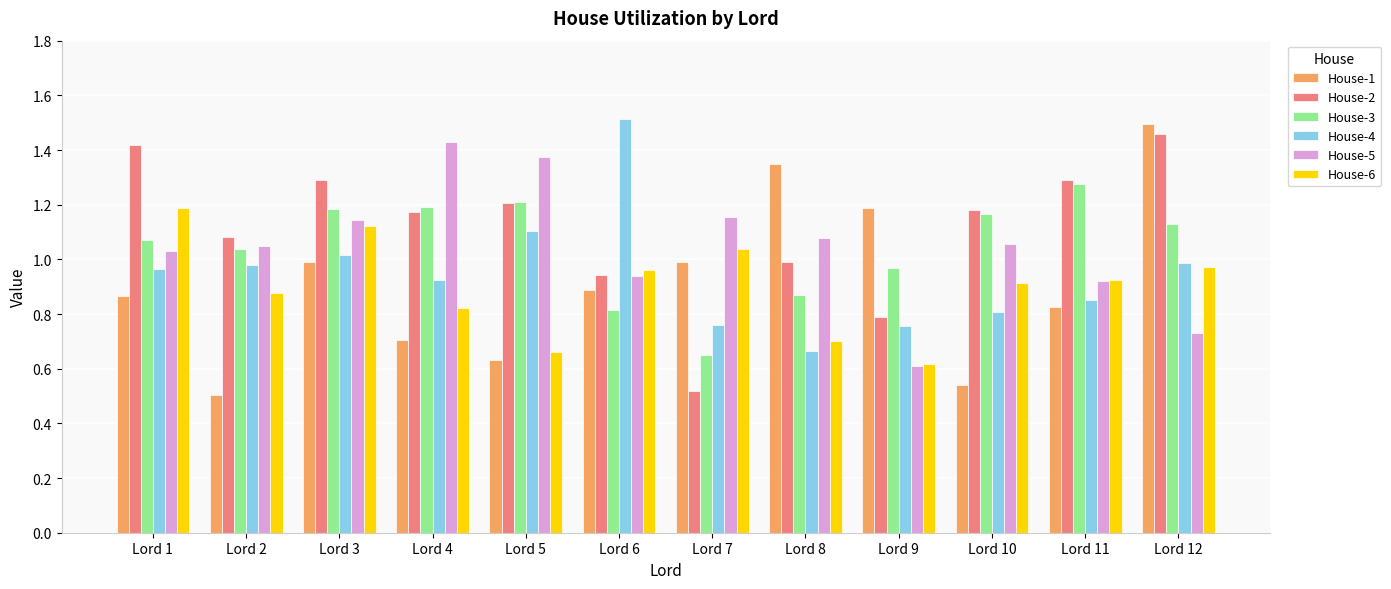

True or false: House-5 has a value of 0.8 at Lord 9.

False